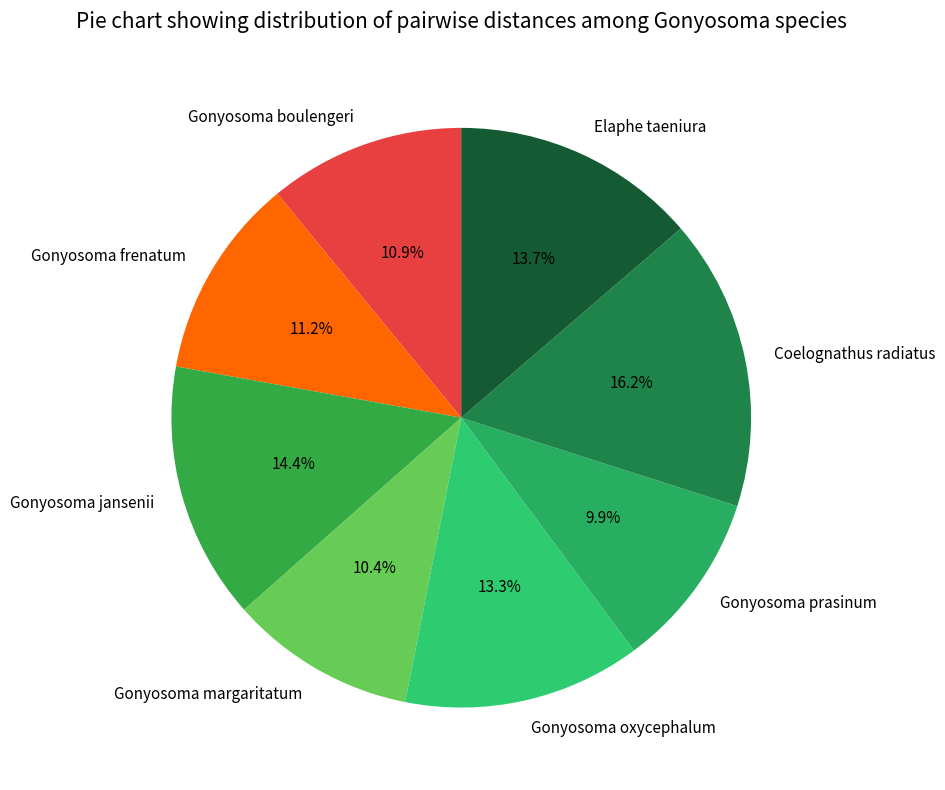

What percentage is the Gonyosoma boulengeri slice, to the nearest percent?

11%